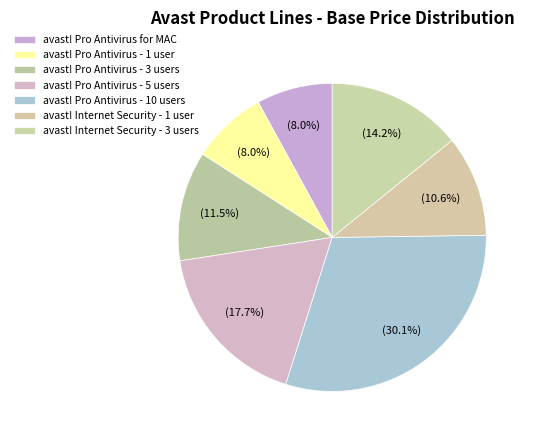

How many slices are in this pie chart?

7